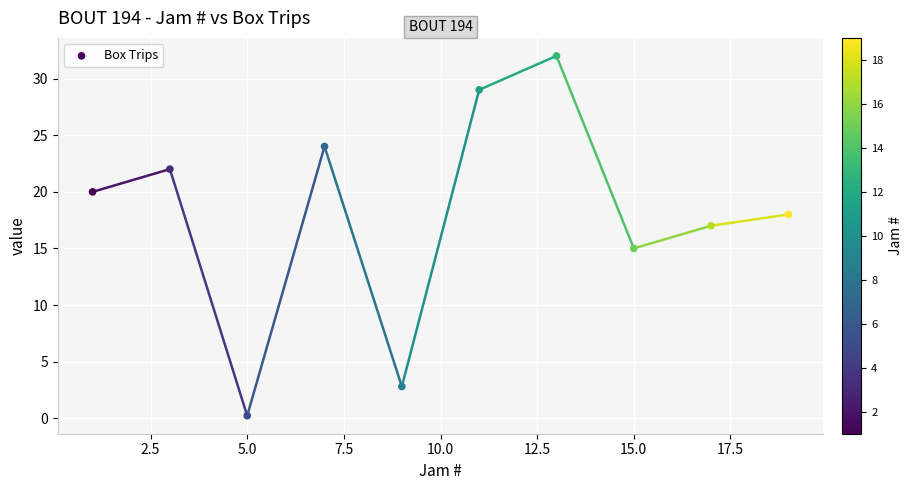

What is the range of Y values (max minus min)?

31.8